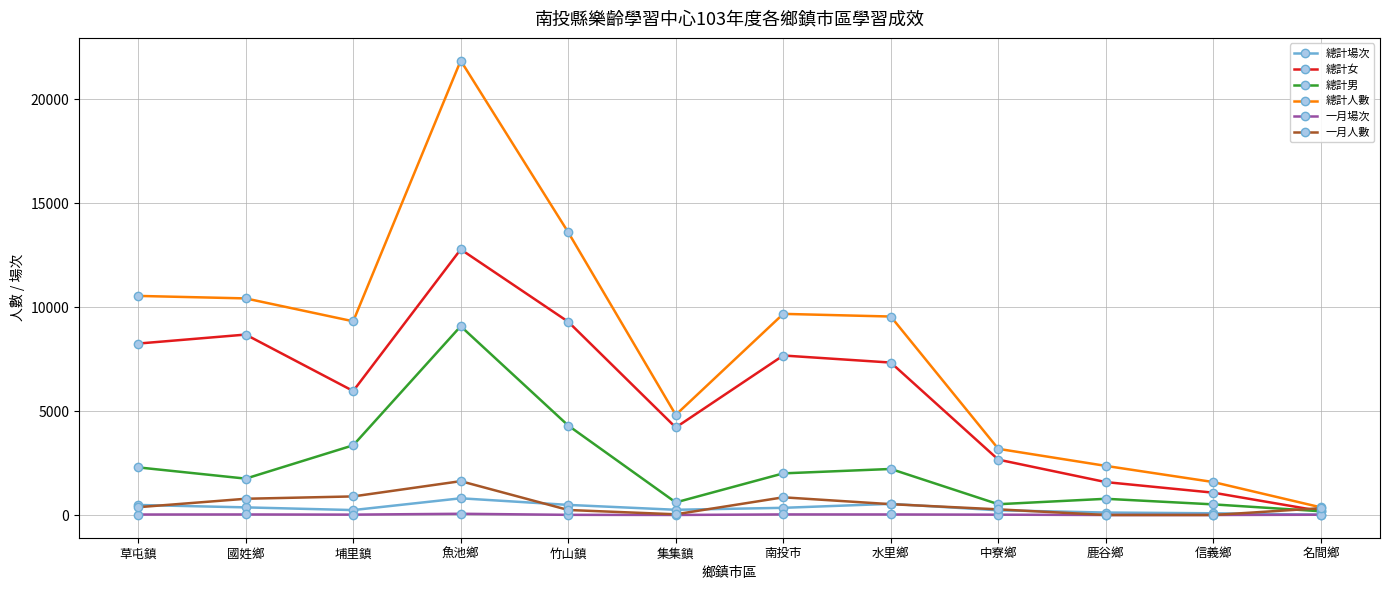

True or false: 總計人數 and 一月場次 intersect in this chart.

False